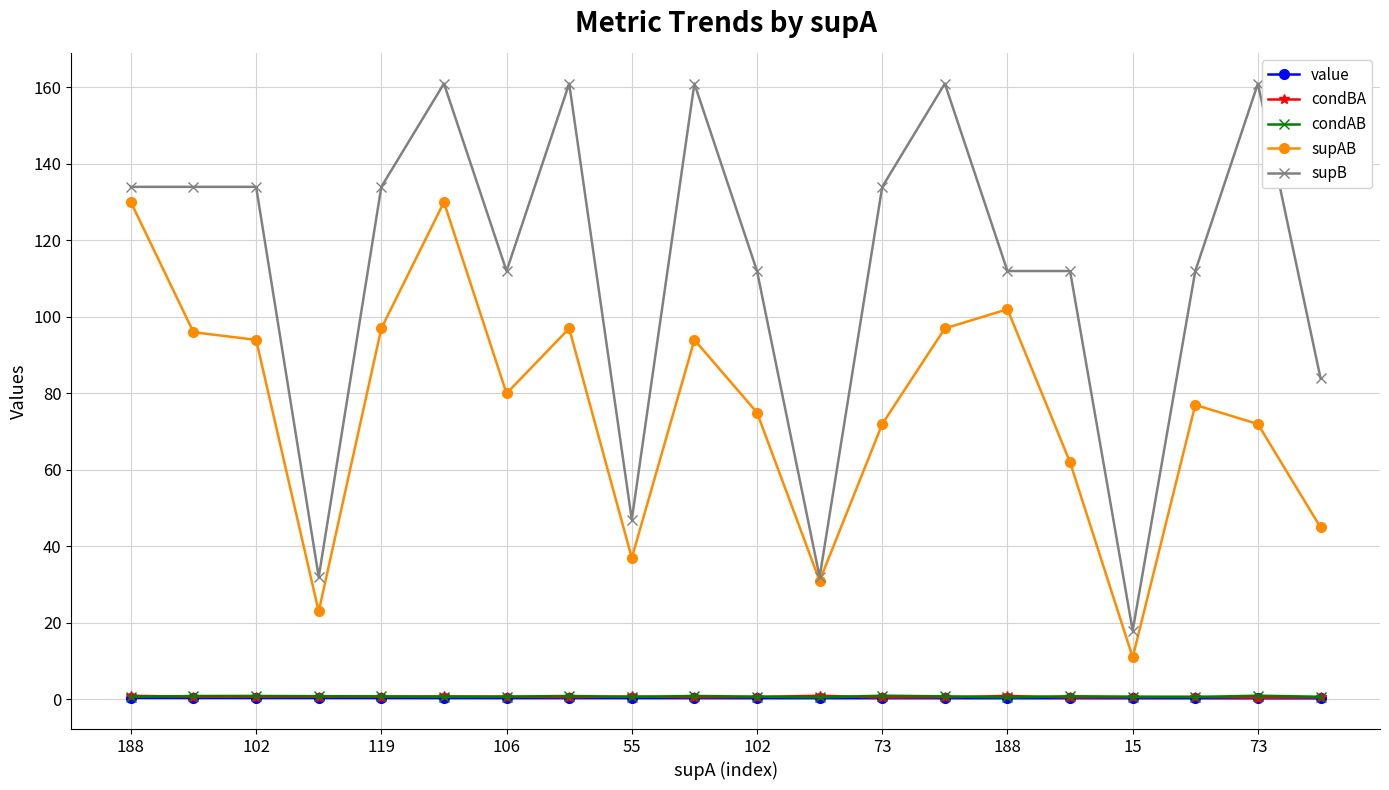

True or false: supAB and condBA cross at least once.

False